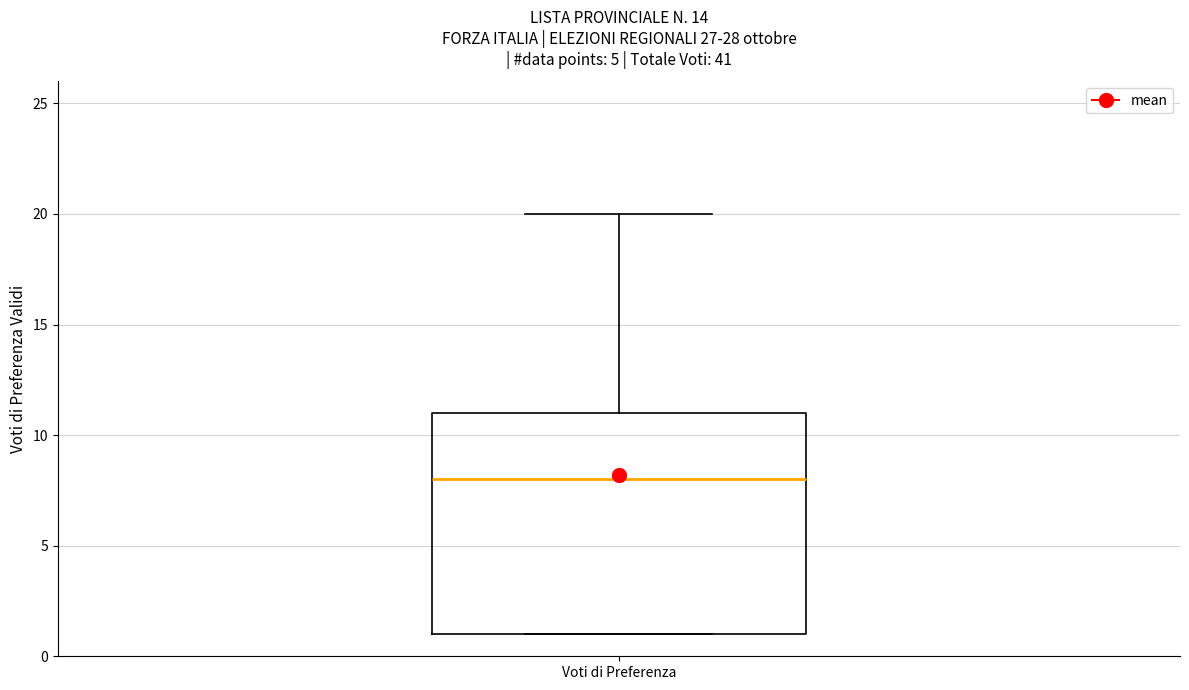

Read this box plot against the y-axis: the position of the median line, the range covered by the box, and the ends of both whiskers. The values are not printed on the chart, so give them approximately, as read against the axis.

median 8, box 1 to 11, whiskers 1 to 20